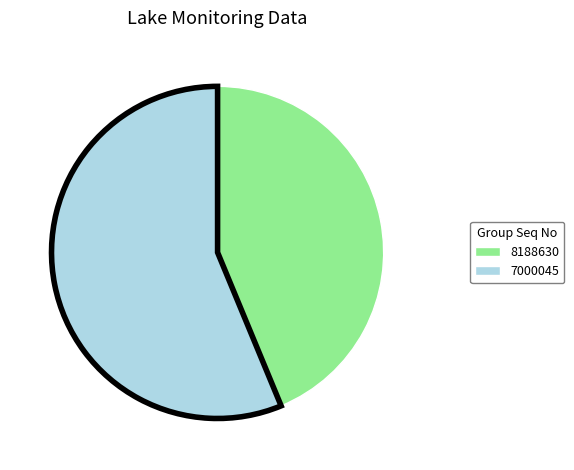

Do 8188630 and 7000045 together represent more than half of the pie?

Yes